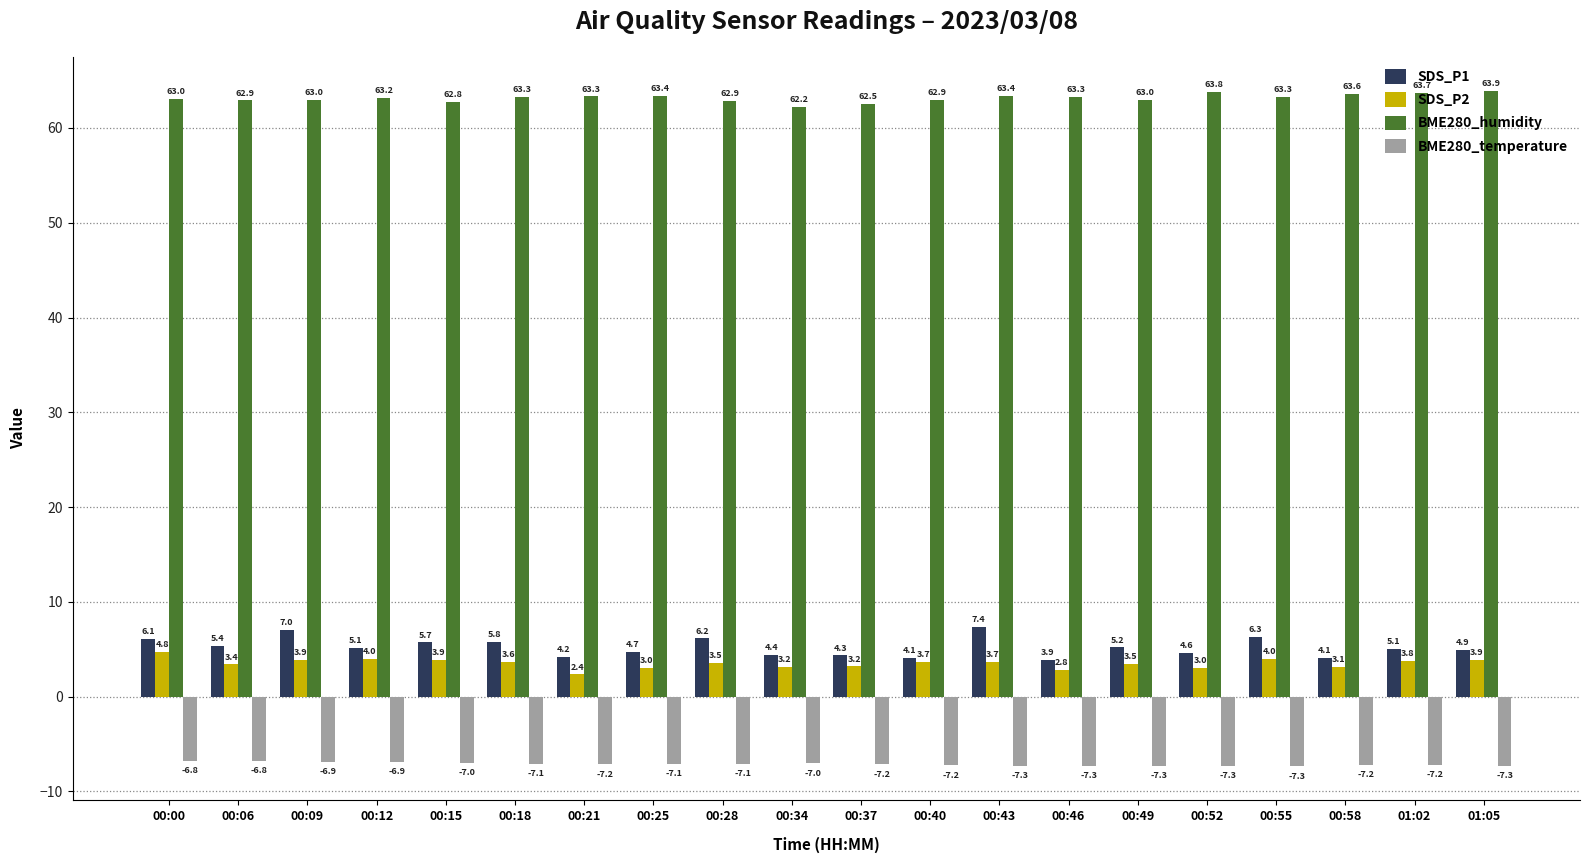

What is the difference between the highest and lowest values at 00:28?

70.0